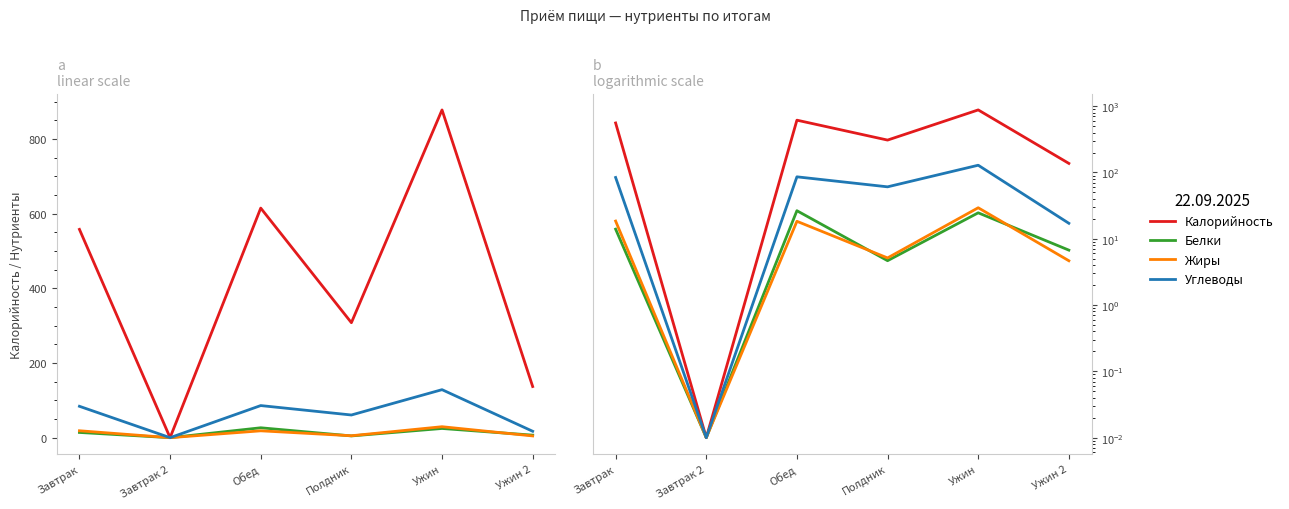

How many lines are shown in the chart?

4